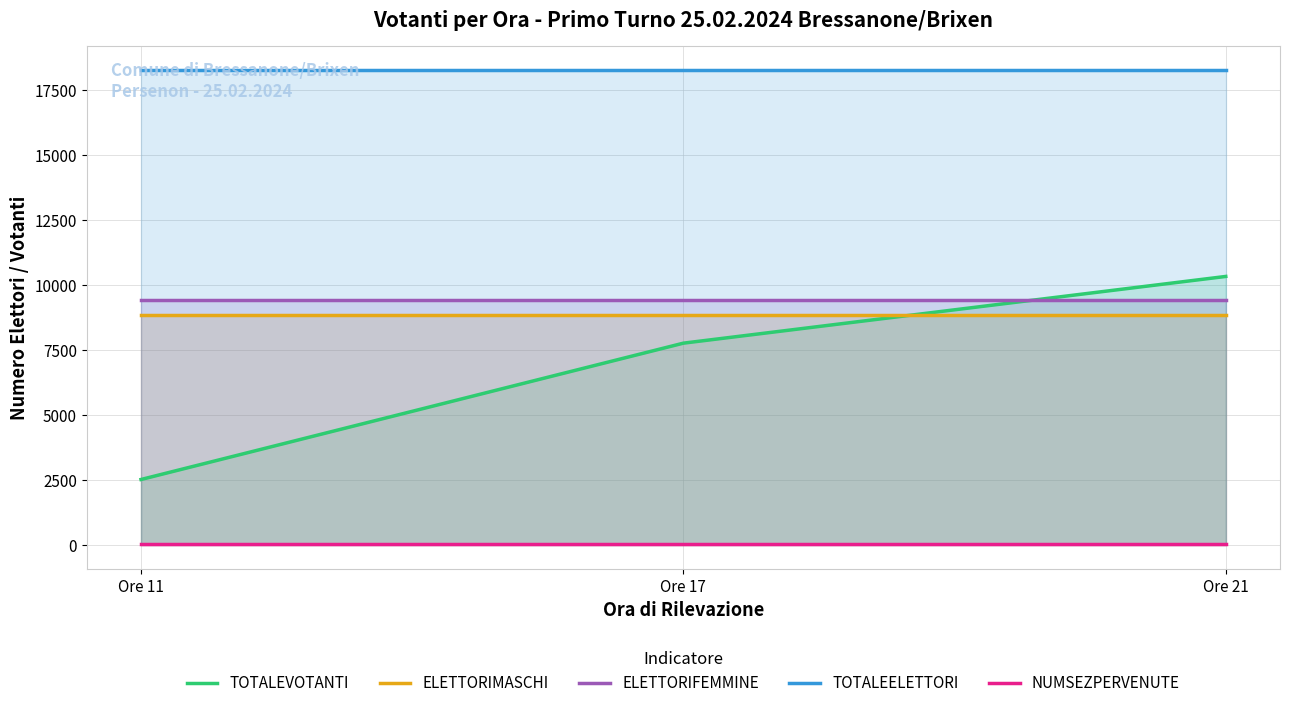

What is the difference between the highest and lowest values at Ore 21?

18254